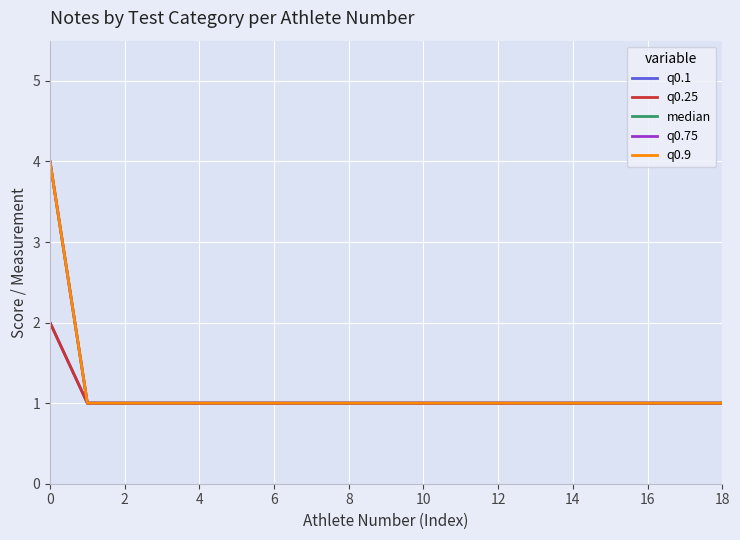

True or false: q0.25 and q0.9 intersect in this chart.

False